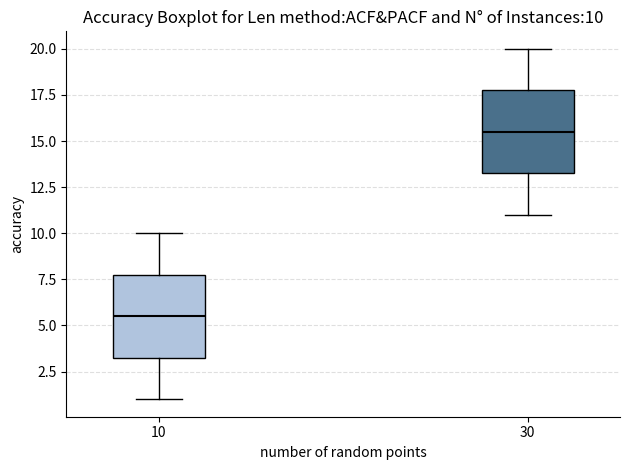

Which box has the highest median line?

30